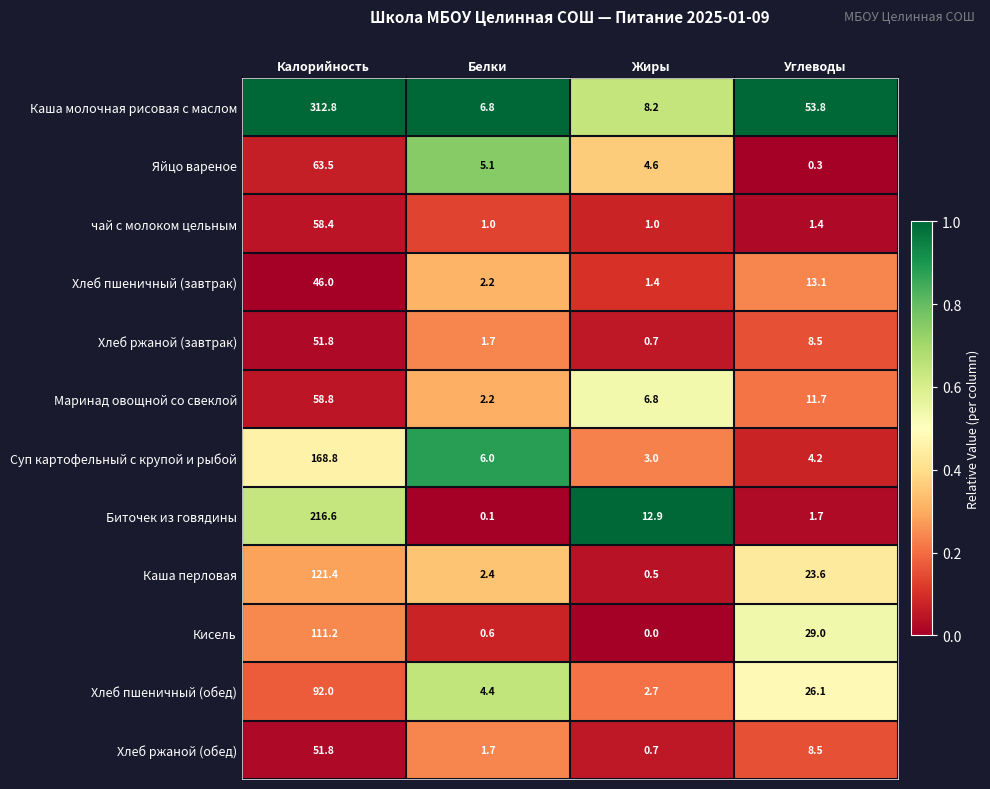

The value of Хлеб ржаной (завтрак) at Жиры is 0.2. True or false?

False